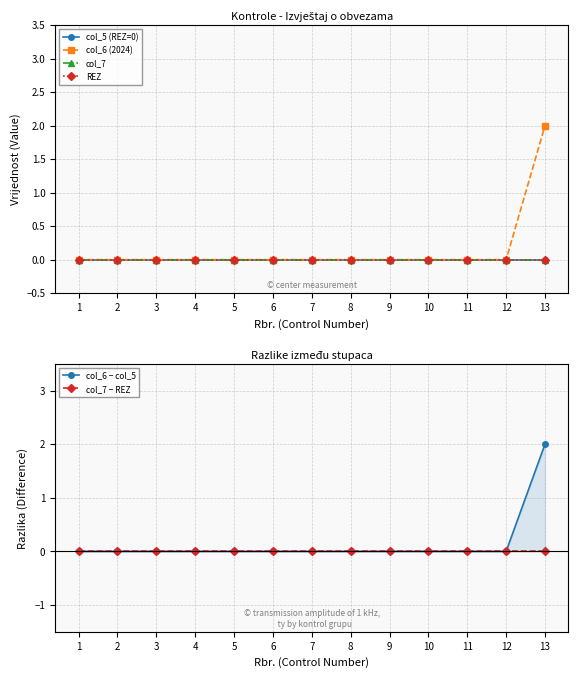

How many distinct data groups are displayed?

6